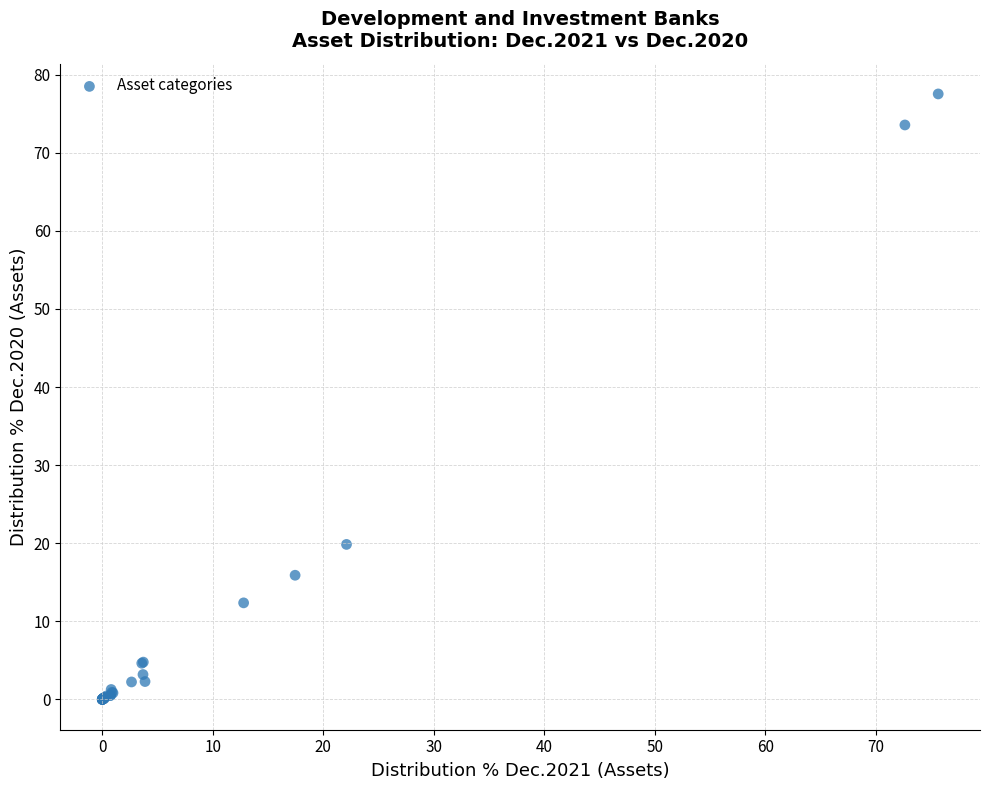

What Y value in the scatter plot is closest to 38?

19.8